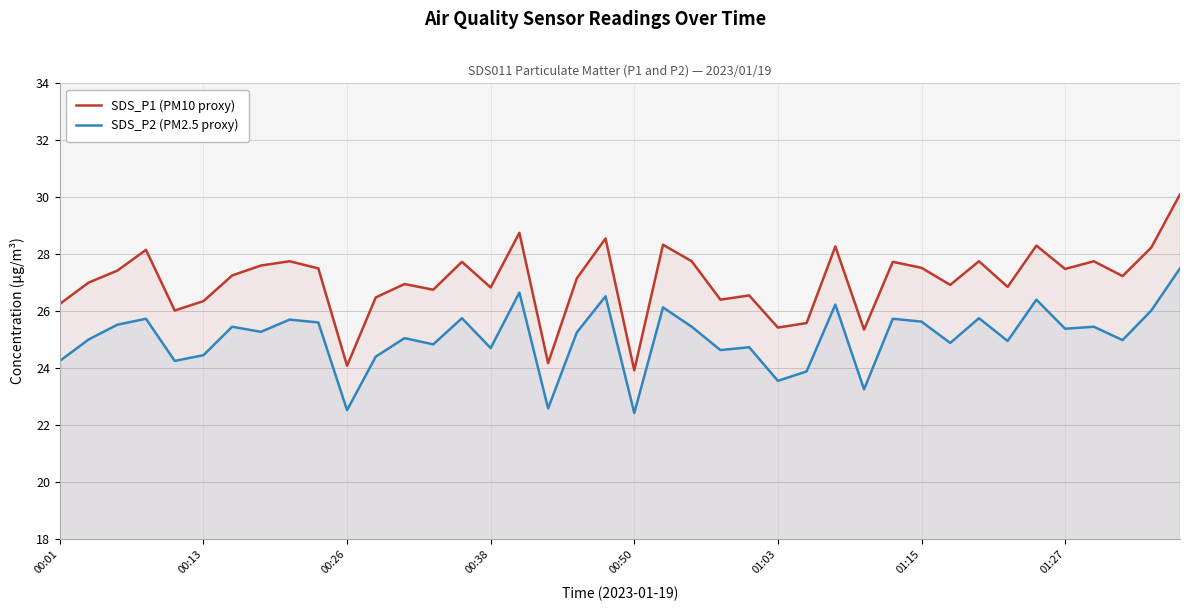

How many data points in SDS_P1 (PM10 proxy) are above 27?

22